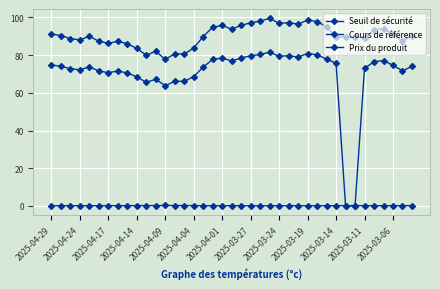

Reading left to right, list all the values displayed in this chart.

Seuil de sécurité: 91.3	90.4	88.8	88.1	90.1	87.4	86.3	87.3	86.1	83.6	80.0	82.0	77.8	80.8	80.6	83.8	89.9	94.9	95.8	93.8	95.8	97.2	98.1	99.5	96.9	97.3	96.4	98.6	97.9	95.0	89.7	89.7	89.9	89.0	93.4	94.1	91.1	87.5	90.3
Cours de référence: 74.8	74.1	72.8	72.2	73.8	71.6	70.7	71.6	70.6	68.5	65.6	67.2	63.8	66.2	66.1	68.7	73.7	77.8	78.5	76.9	78.5	79.7	80.4	81.6	79.4	79.7	79.0	80.9	80.2	77.9	75.7	0.0	0.0	73.0	76.6	77.2	74.7	71.7	74.0
Prix du produit: 0.1	0.1	0.1	0.1	0.1	0.2	0.2	0.2	0.2	0.2	0.2	0.2	0.3	0.2	0.2	0.2	0.2	0.1	0.1	0.1	0.1	0.1	0.1	0.1	0.1	0.1	0.1	0.1	0.1	0.1	0.2	0.2	0.2	0.2	0.2	0.1	0.1	0.2	0.2